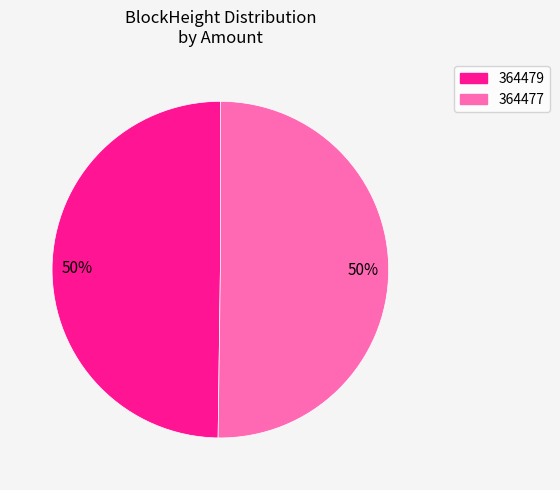

To the nearest percent, what percentage of the pie is 364479?

50%